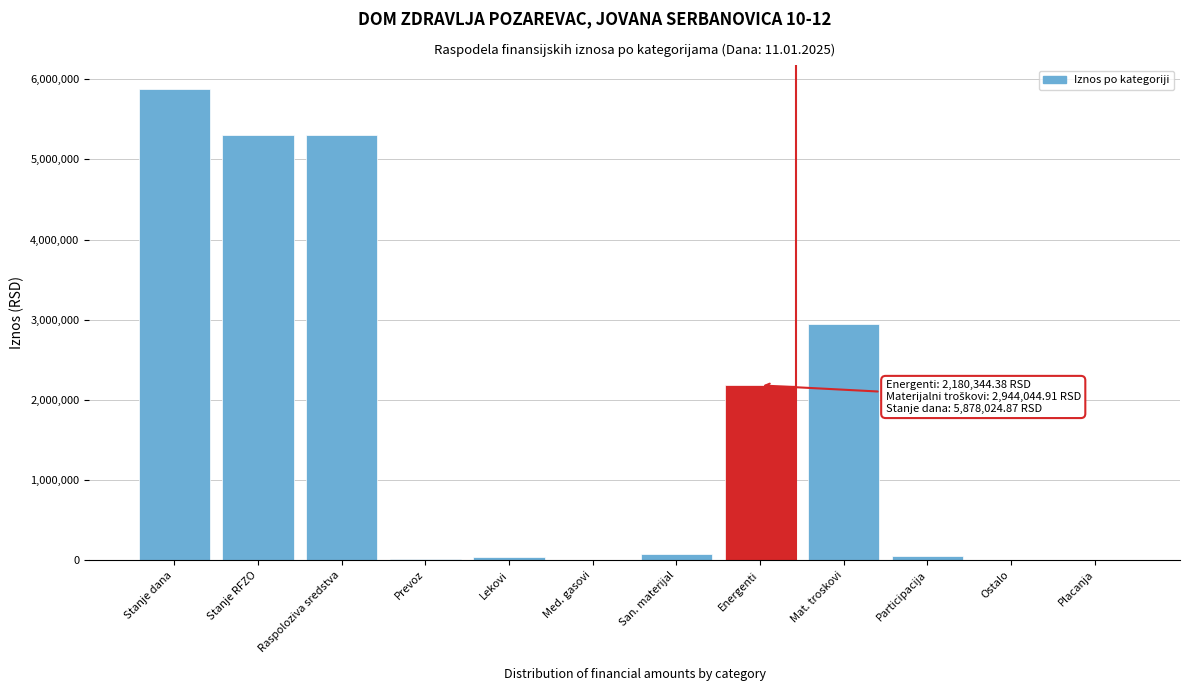

What is the sum of all values?

21807237.8